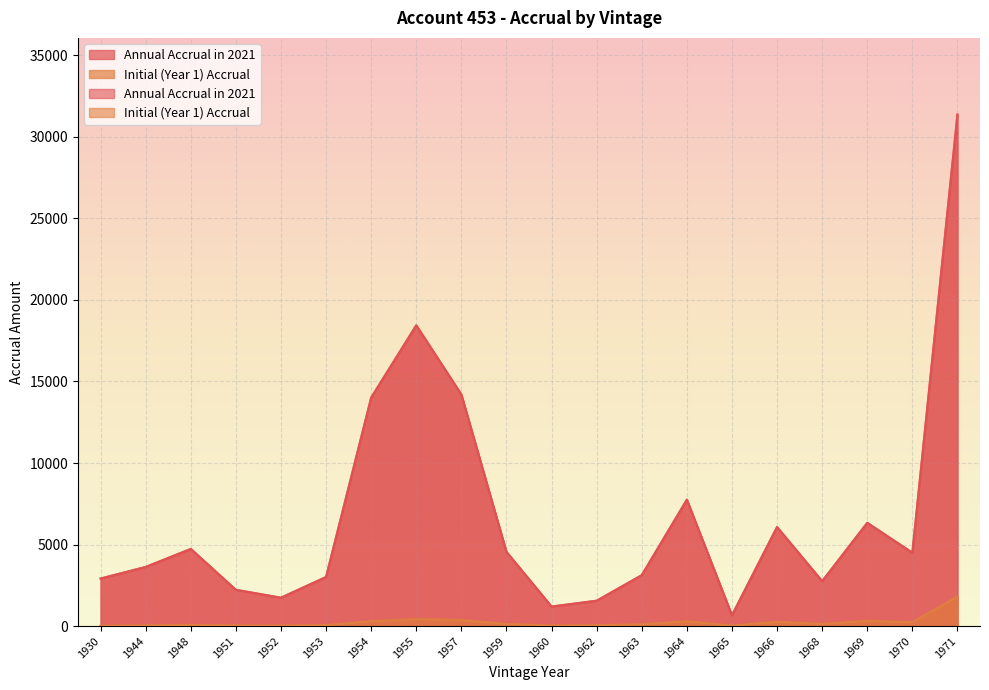

The value of Annual Accrual in 2021 at 1930 is 4113.7. True or false?

False